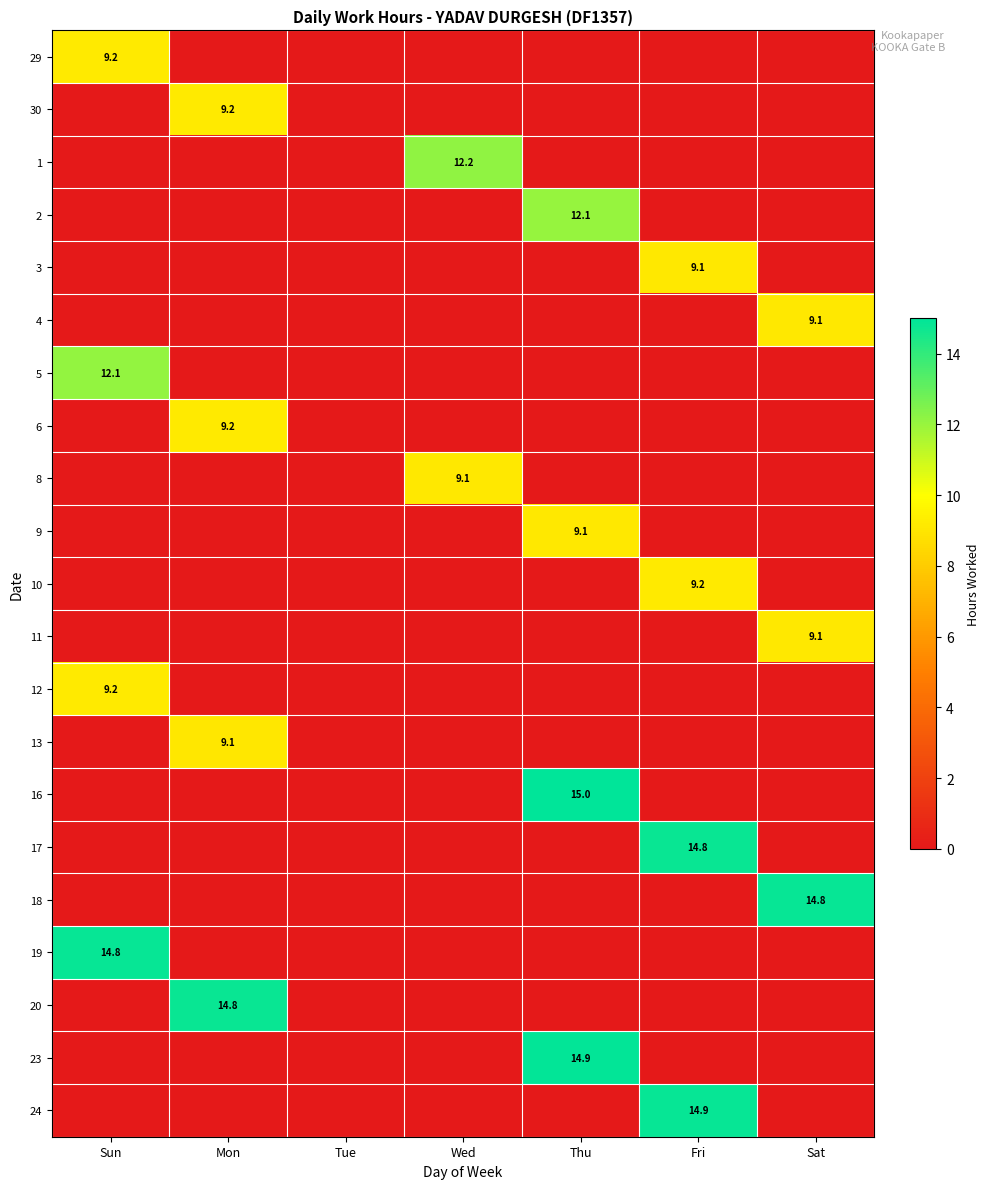

At how many categories does at least one series exceed 3?

6